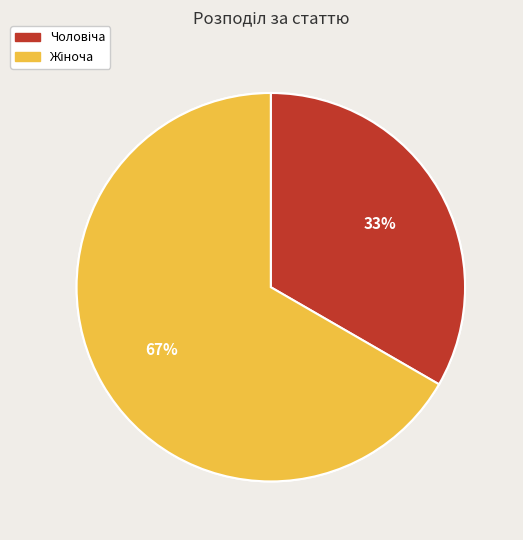

How many segments does this pie chart have?

2